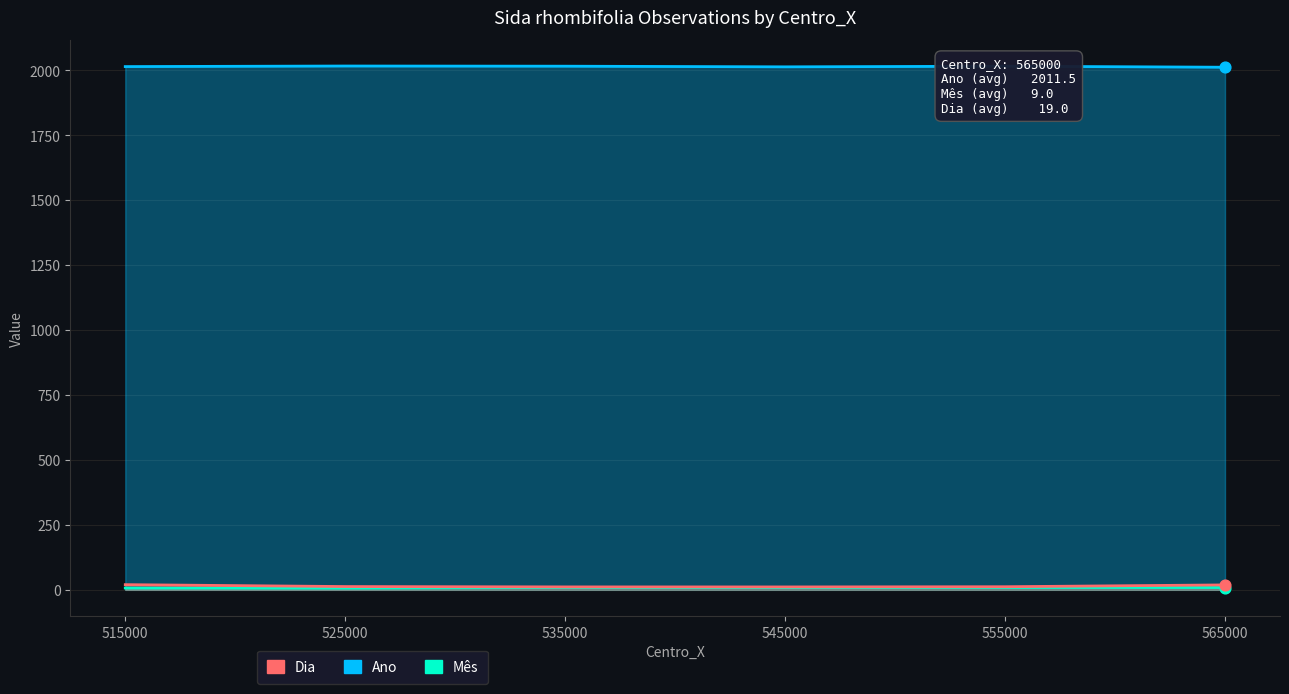

What are all the series names shown in the legend?

Ano, Mês, Dia